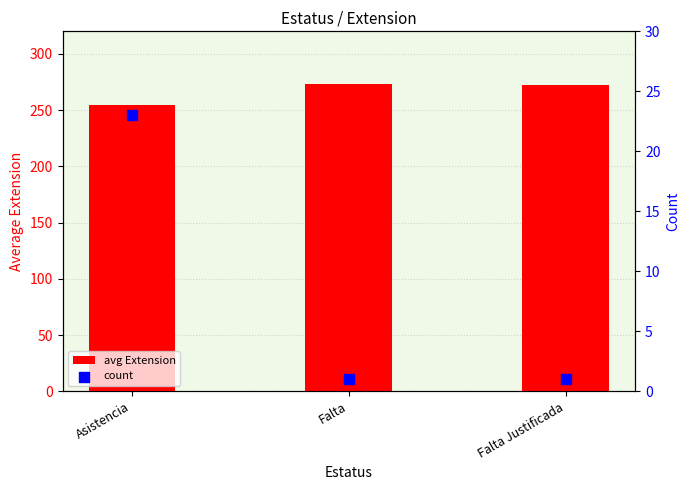

What are all the series names shown in the legend?

avg Extension, count